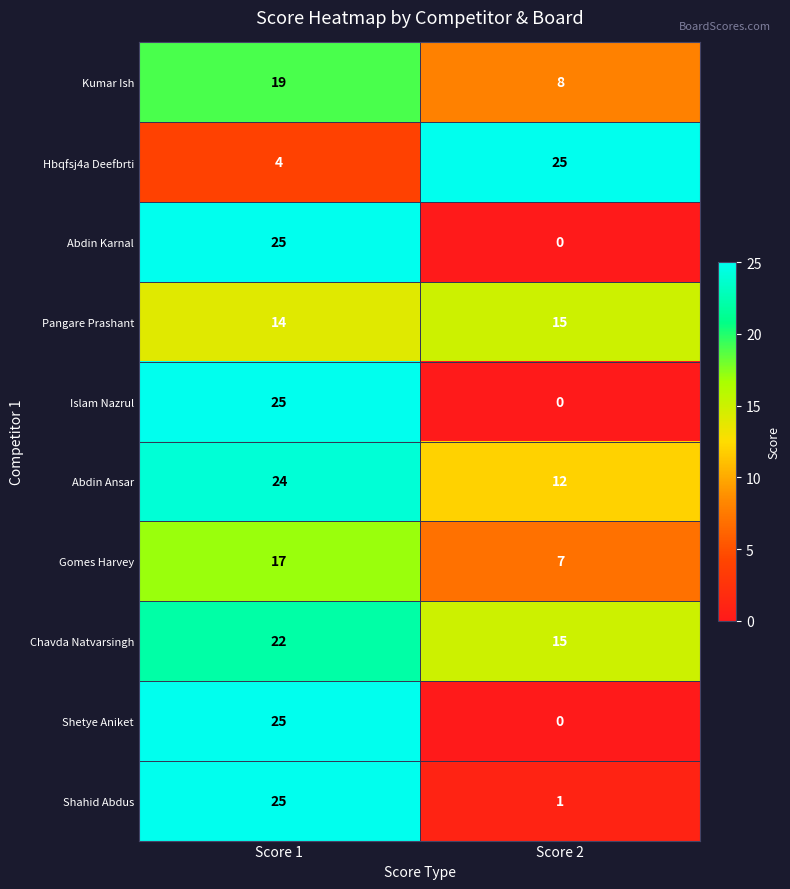

What is the highest value of the Shetye Aniket series?

25